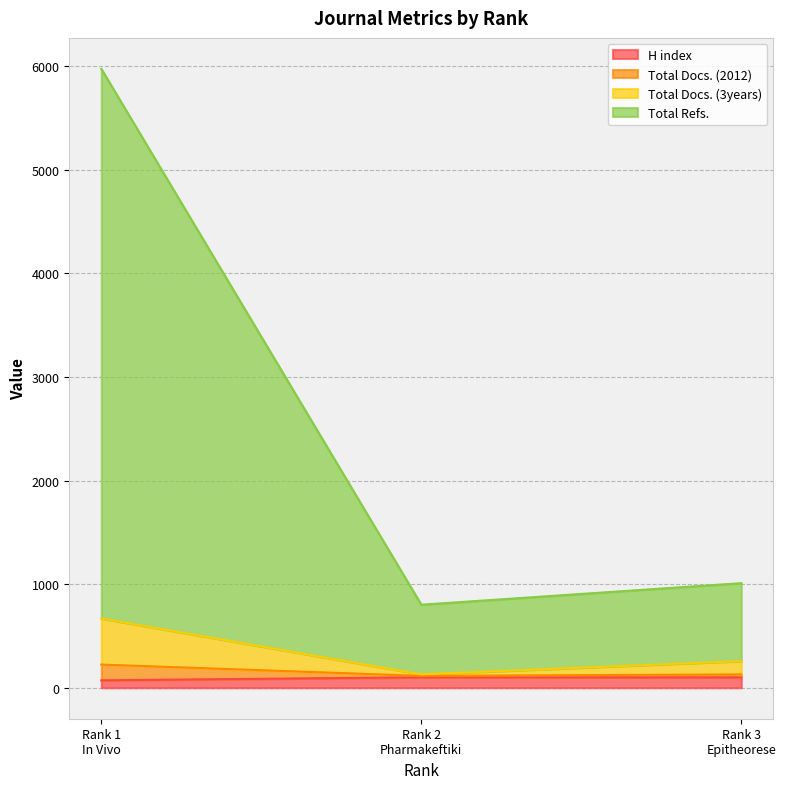

Reading left to right, transcribe all the data shown in this chart.

H index: 72	101	100
Total Docs. (2012): 224	115	129
Total Docs. (3years): 669	130	258
Total Refs.: 5976	802	1010